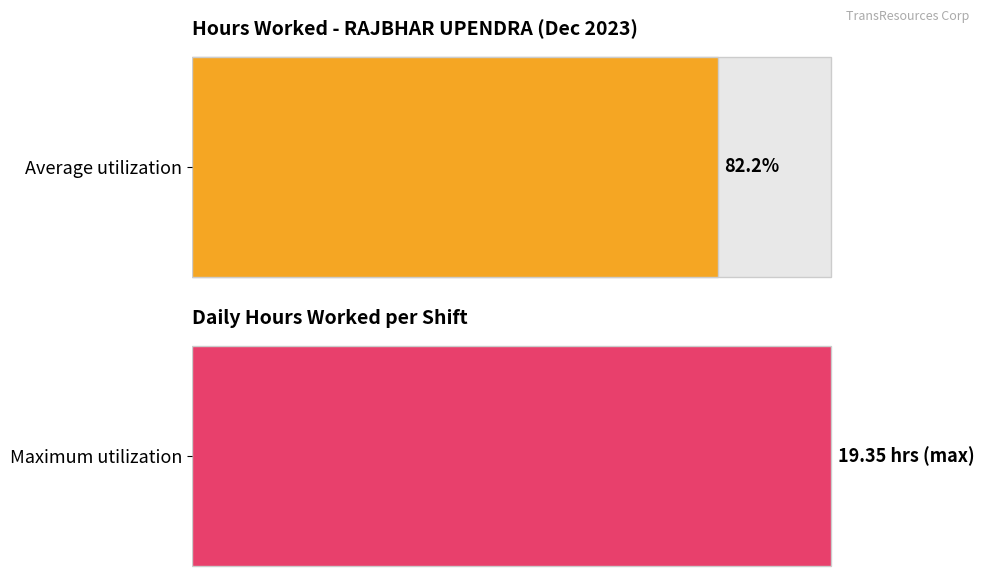

Is it true that the value at 5-Tue is 23.3?

False